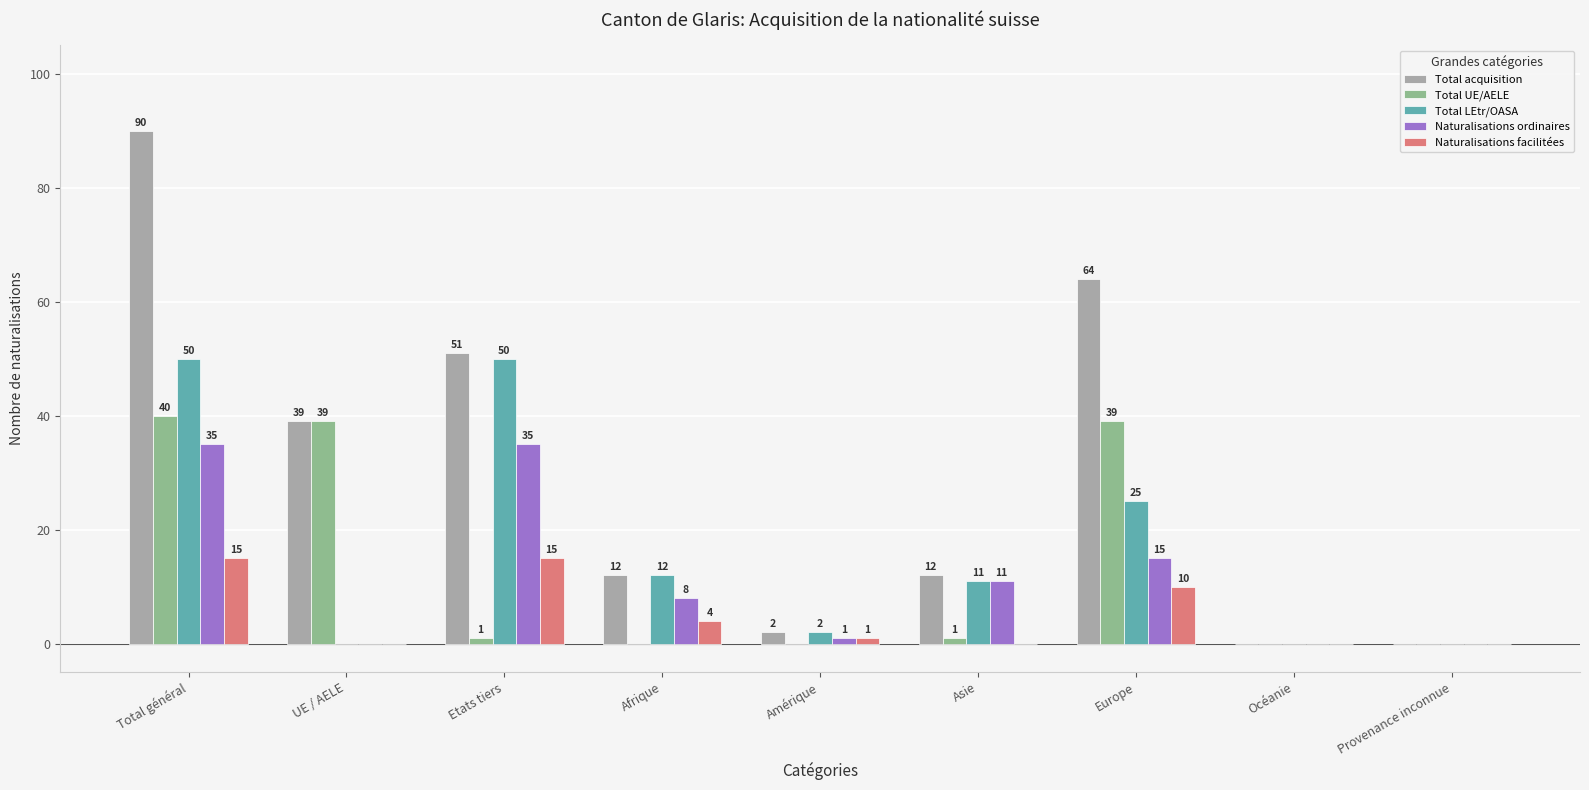

Between Etats tiers and Afrique, which series saw the biggest shift?

Total acquisition